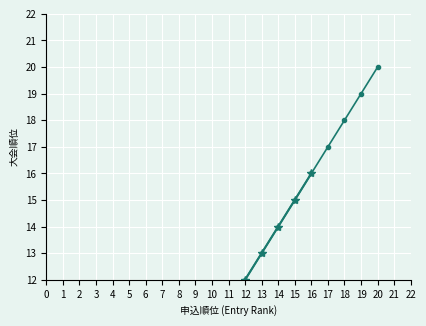

List the labels in order of value, largest first.

20, 19, 18, 17, 16, 15, 14, 13, 12, 11, 10, 9, 8, 7, 6, 5, 4, 3, 2, 1